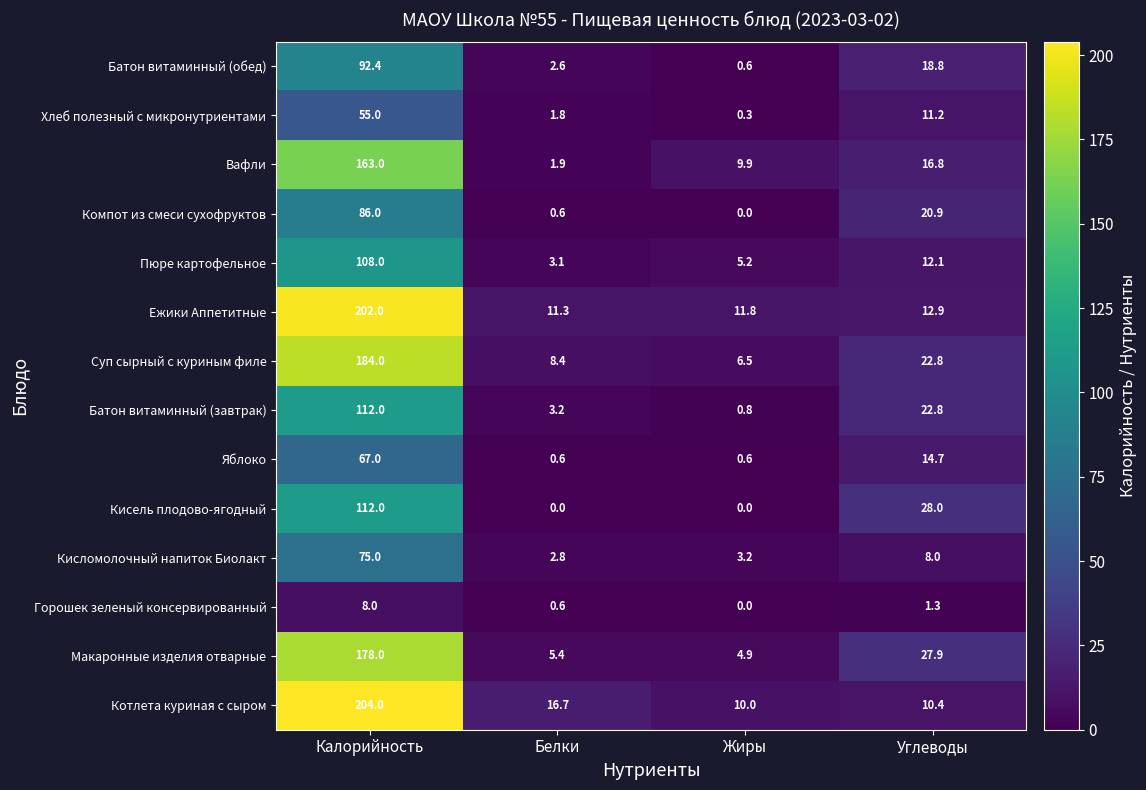

True or false: Горошек зеленый консервированный has a value of 2.2 at Углеводы.

False